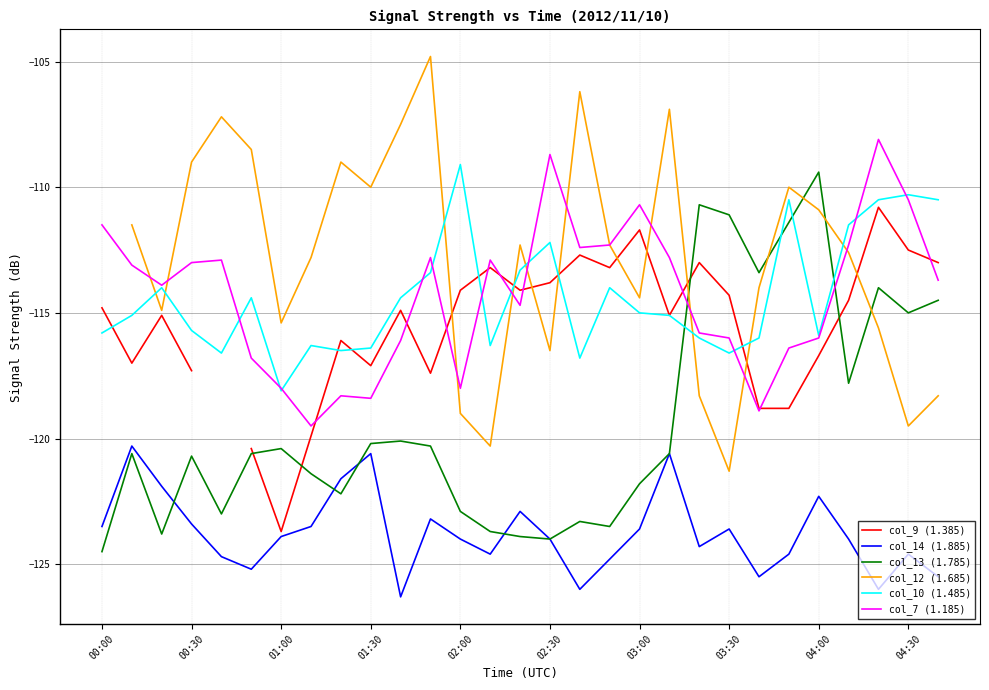

What value does the col_7 (1.185) series have at 00:00?

-111.5